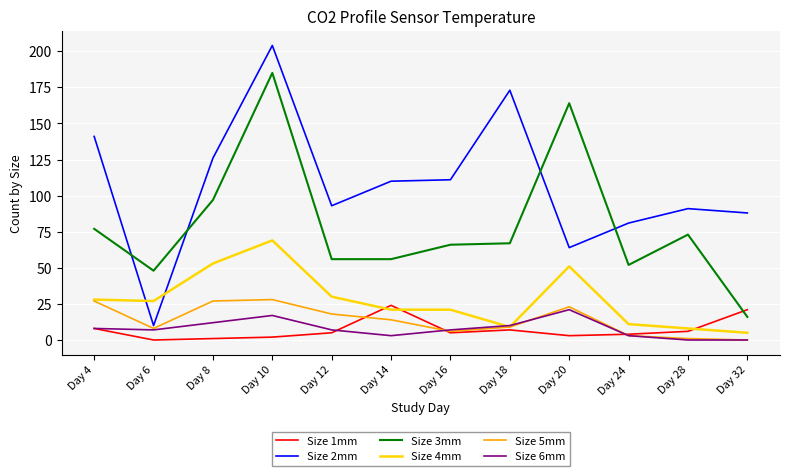

What is the difference between the maximum and minimum values in the Size 4mm series?

64